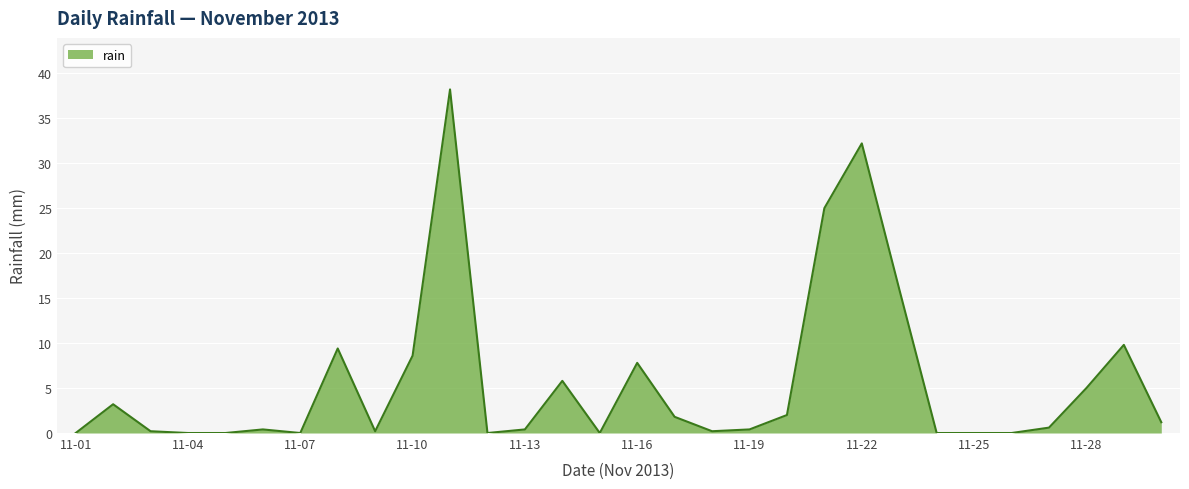

Does the chart have visible grid lines?

Yes